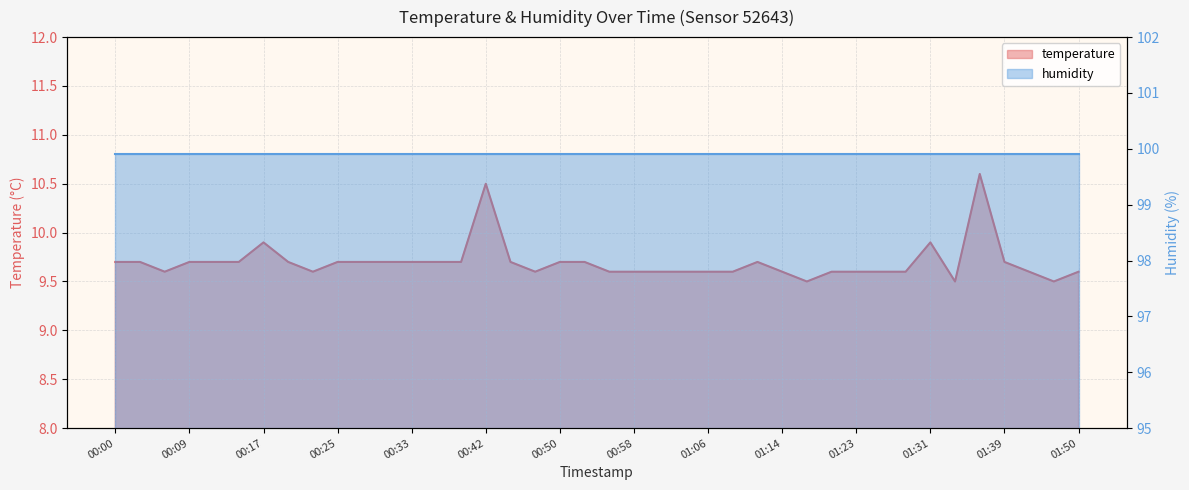

Rank the categories by value from lowest to highest.

01:17, 01:34, 01:48, 00:06, 00:22, 00:47, 00:55, 00:58, 01:01, 01:03, 01:06, 01:09, 01:14, 01:20, 01:23, 01:25, 01:28, 01:42, 01:50, 00:00, 00:03, 00:09, 00:11, 00:14, 00:20, 00:25, 00:28, 00:31, 00:33, 00:36, 00:39, 00:44, 00:50, 00:53, 01:12, 01:39, 00:17, 01:31, 00:42, 01:36